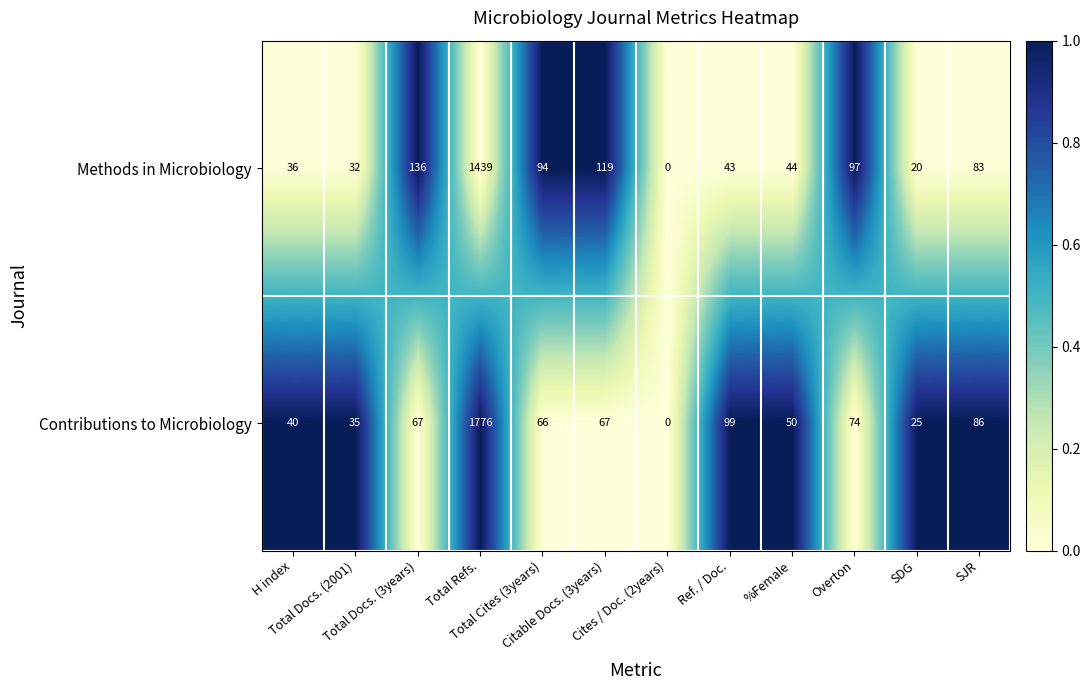

Rank the series by their maximum value, from lowest to highest.

Methods in Microbiology, Contributions to Microbiology